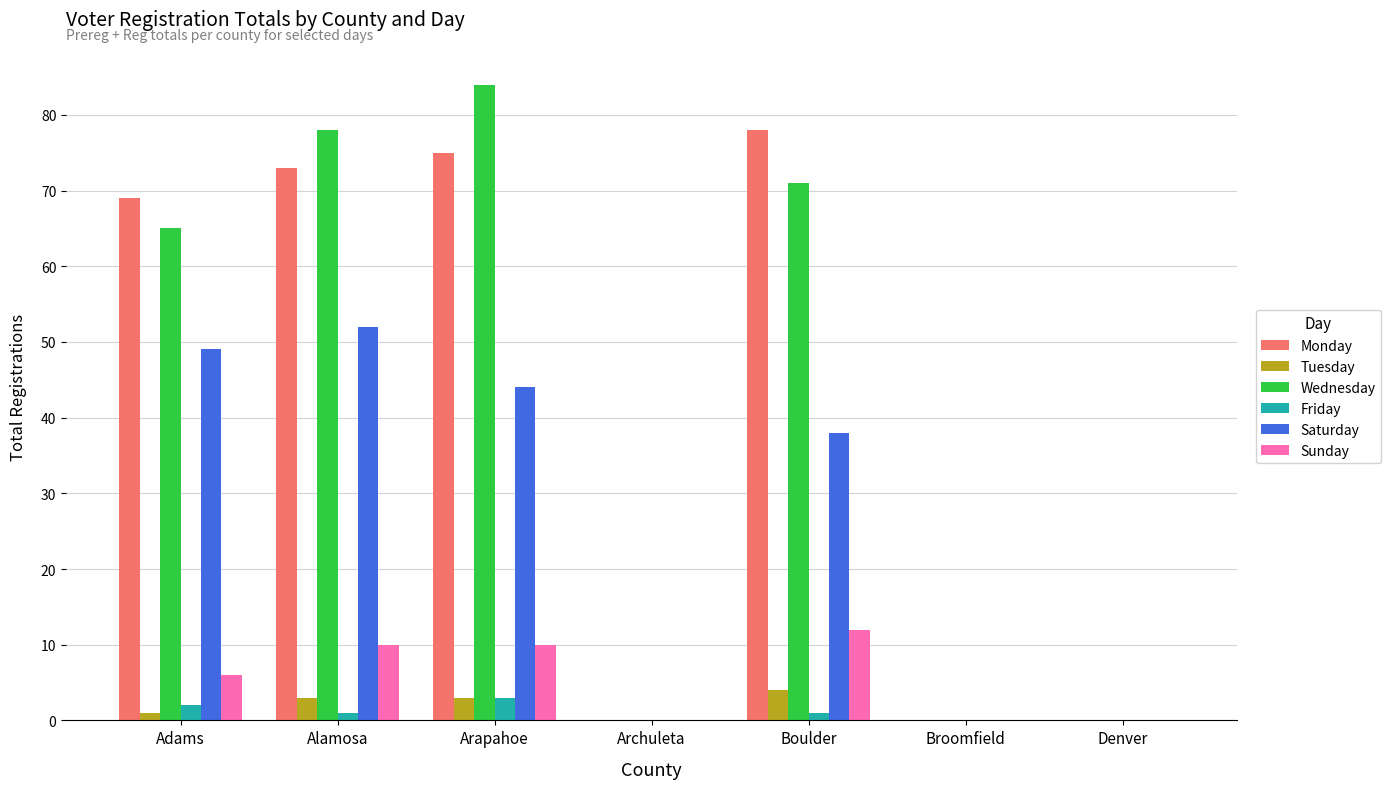

What is the maximum value for Friday?

3